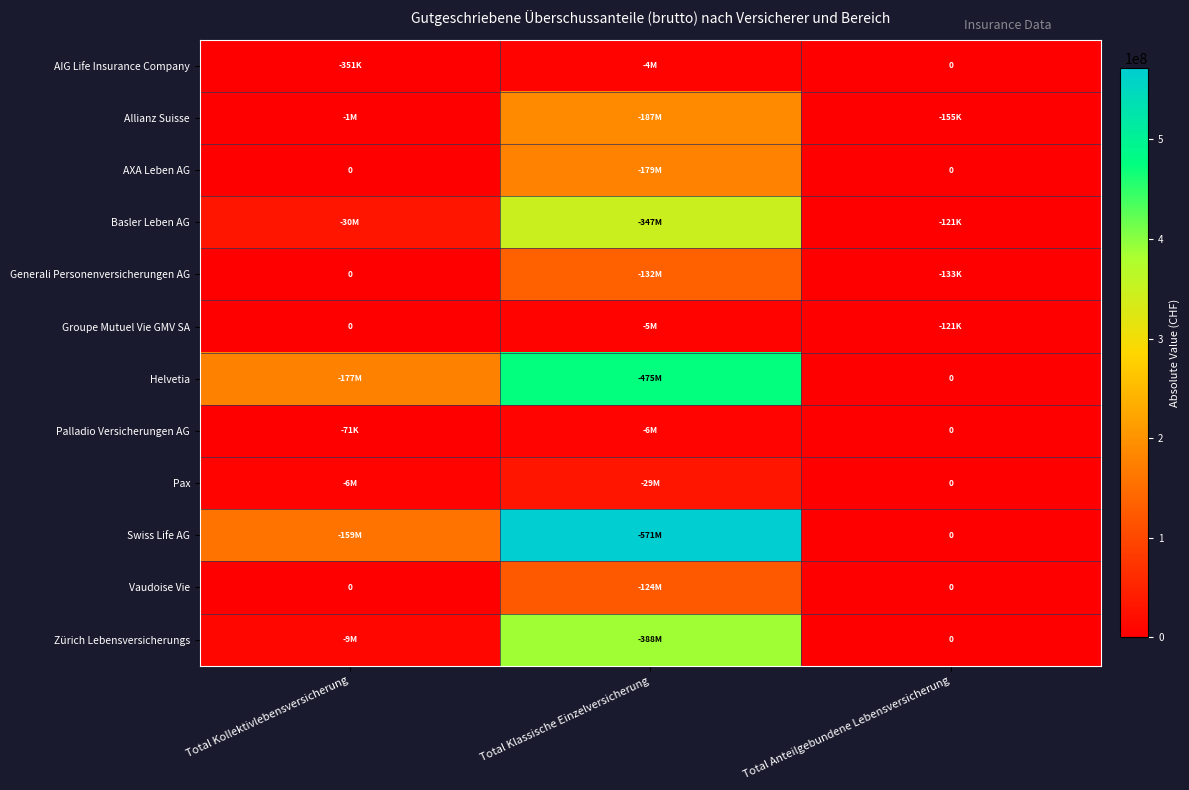

Rank the categories by AIG Life Insurance Company value from highest to lowest.

Total Klassische Einzelversicherung, Total Kollektivlebensversicherung, Total Anteilgebundene Lebensversicherung